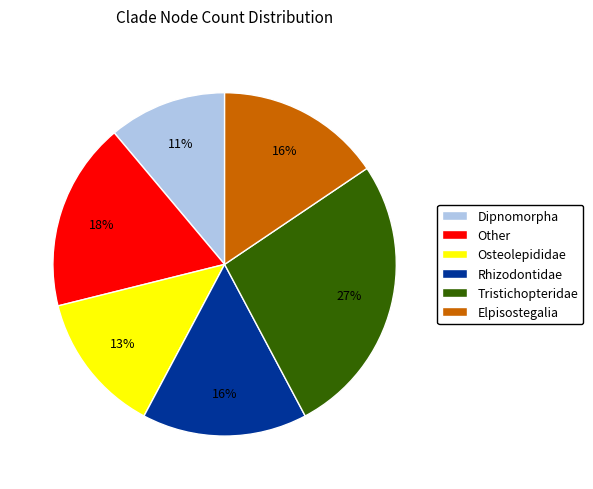

What is the ratio of the value at Dipnomorpha to the value at Elpisostegalia?

0.7